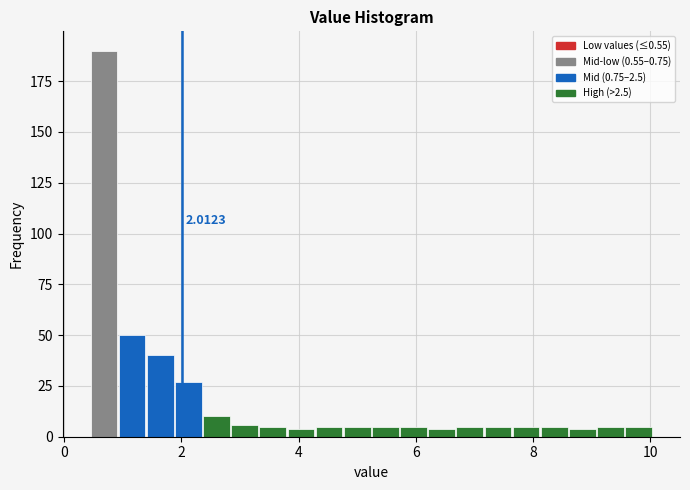

Read against the x-axis, roughly where is the centre of the tallest bar?

0.6